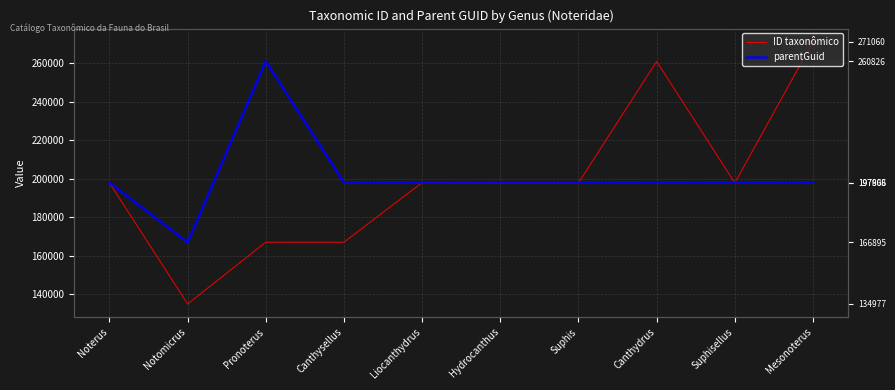

Where is ID taxonômico nearest to the value 203018?

Liocanthydrus